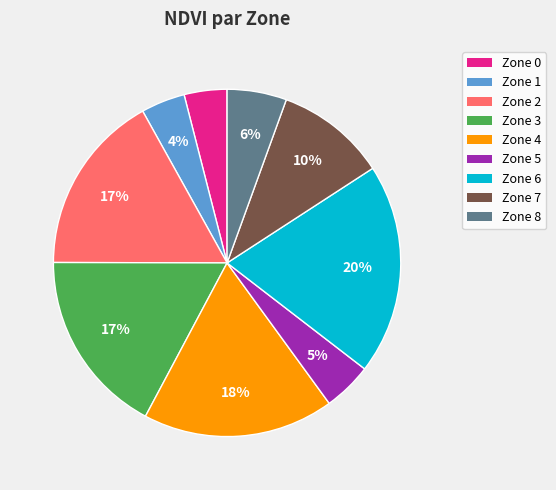

Is there any slice that represents more than half of the pie?

No